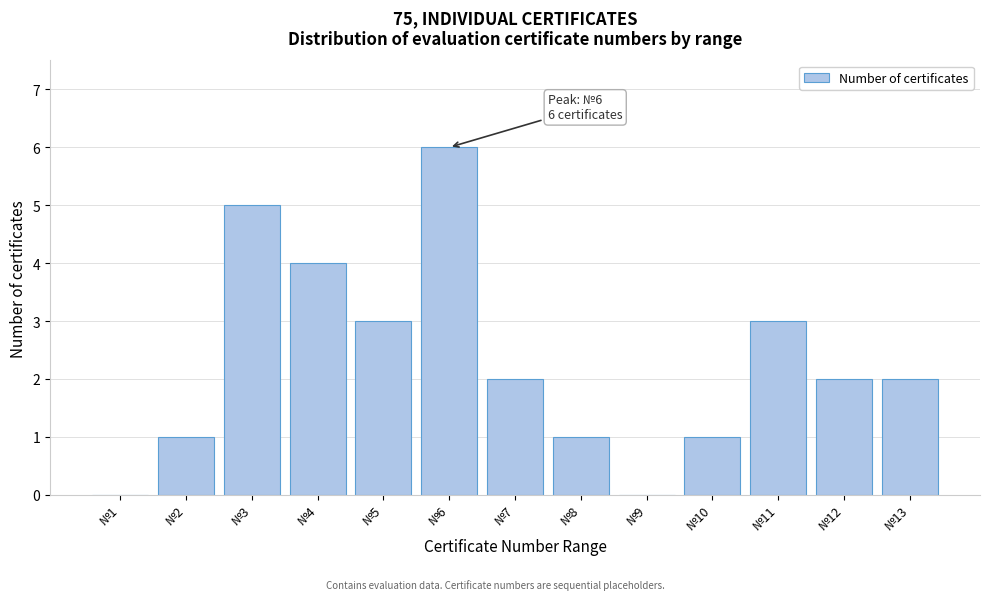

Reading left to right, transcribe all the data shown in this chart.

№1=0	№2=1	№3=5	№4=4	№5=3	№6=6	№7=2	№8=1	№9=0	№10=1	№11=3	№12=2	№13=2